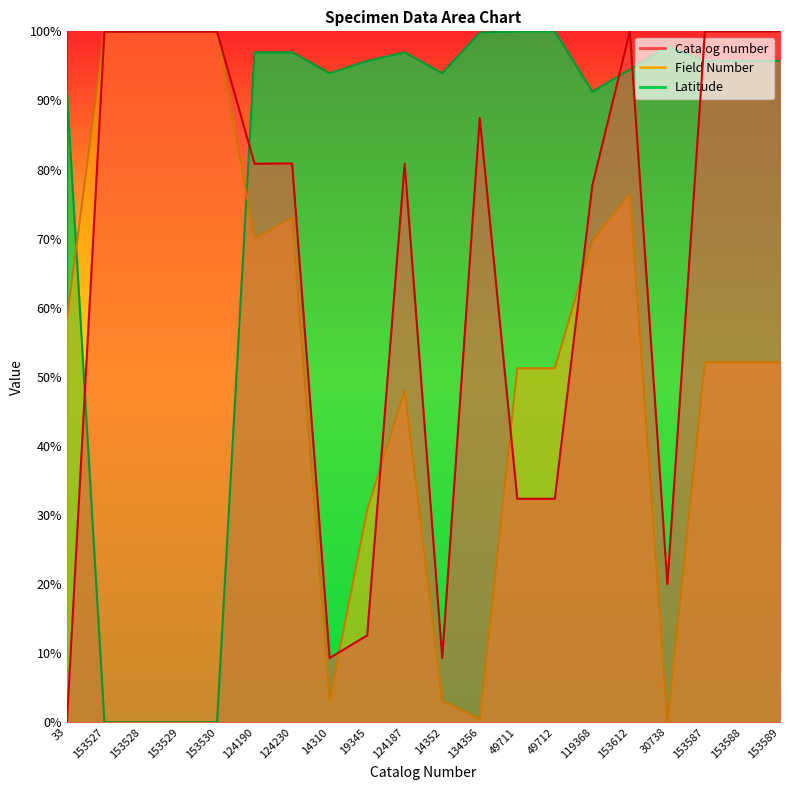

At which category is the sum across all series the highest?

153612